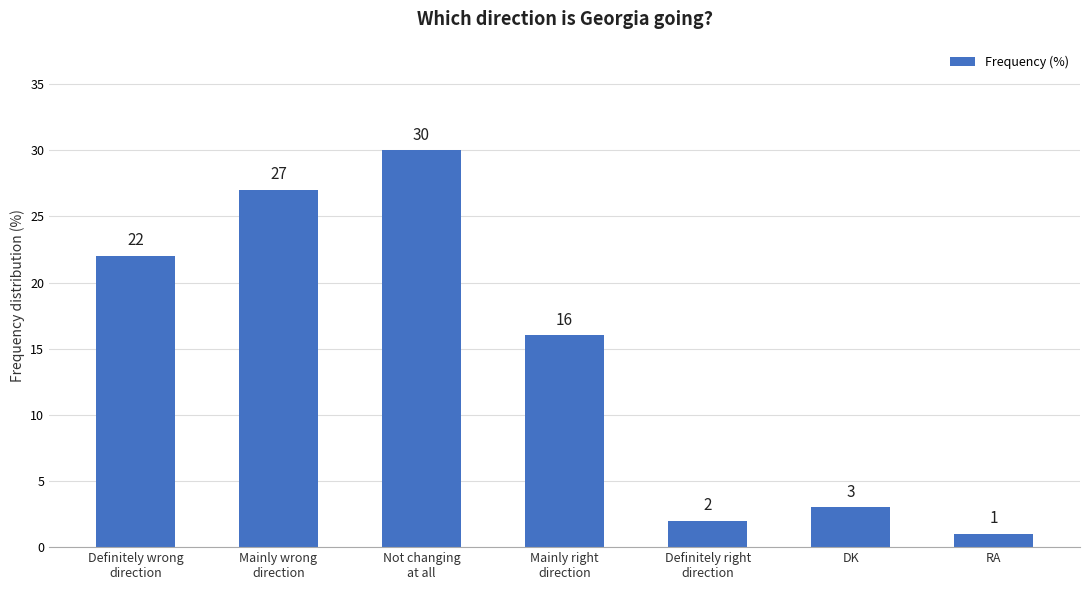

Where is the data nearest to the value 15?

Mainly right
direction